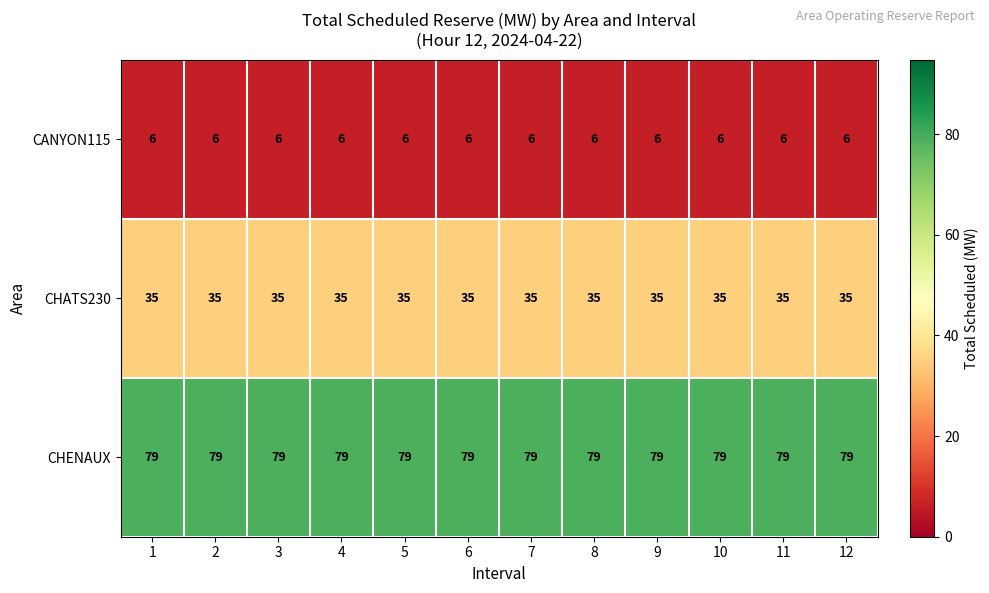

Read the CANYON115 value at 10.

6